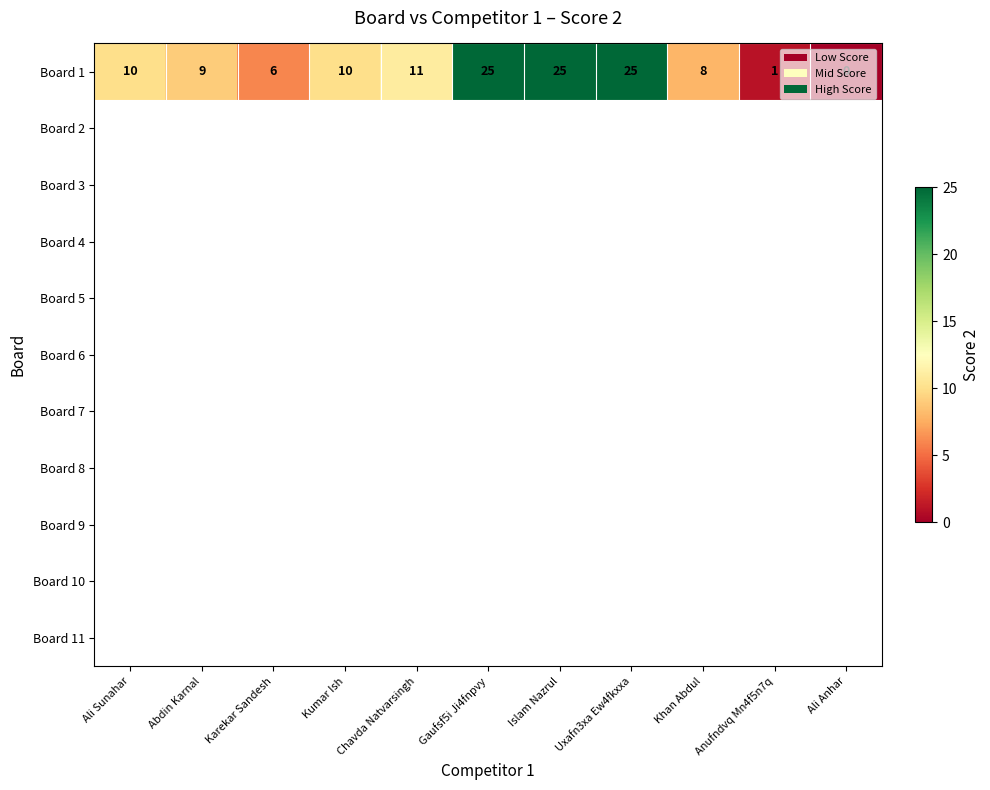

At which label does Board 1 reach its minimum?

Ali Anhar